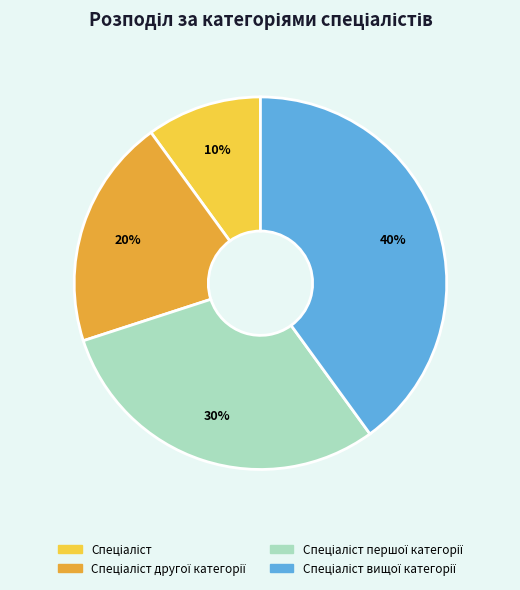

To the nearest percent, what is the average slice percentage?

25%